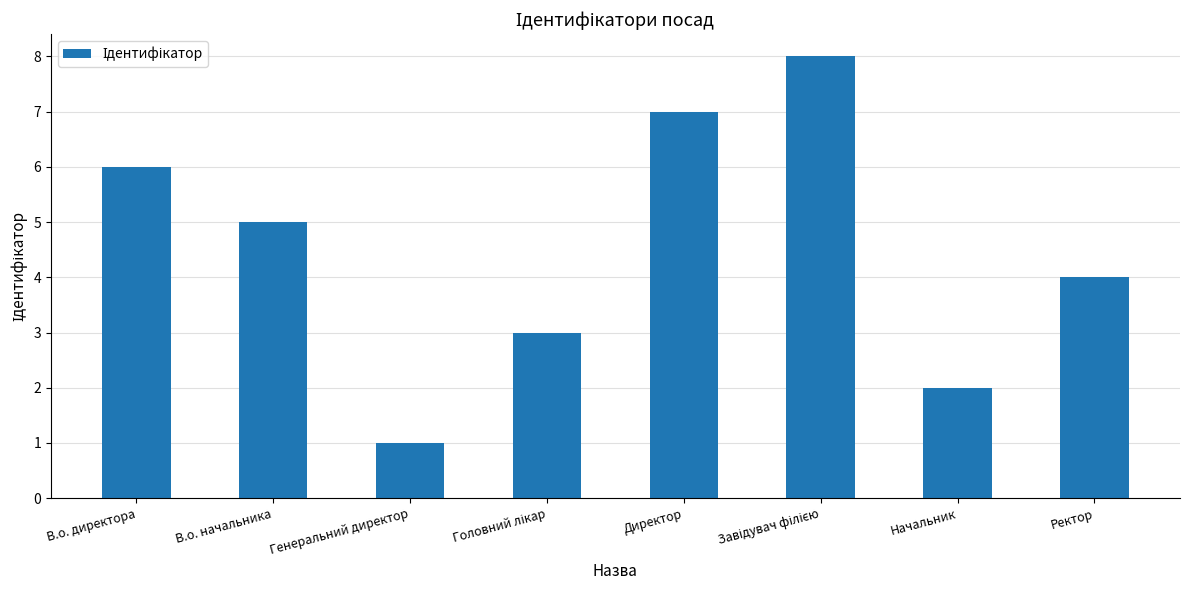

What is the difference between the second highest and second lowest values?

5